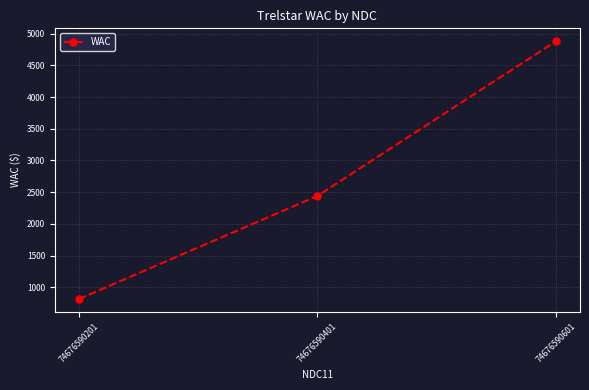

What is the difference between the values at 74676590401 and 74676590201?

1626.5